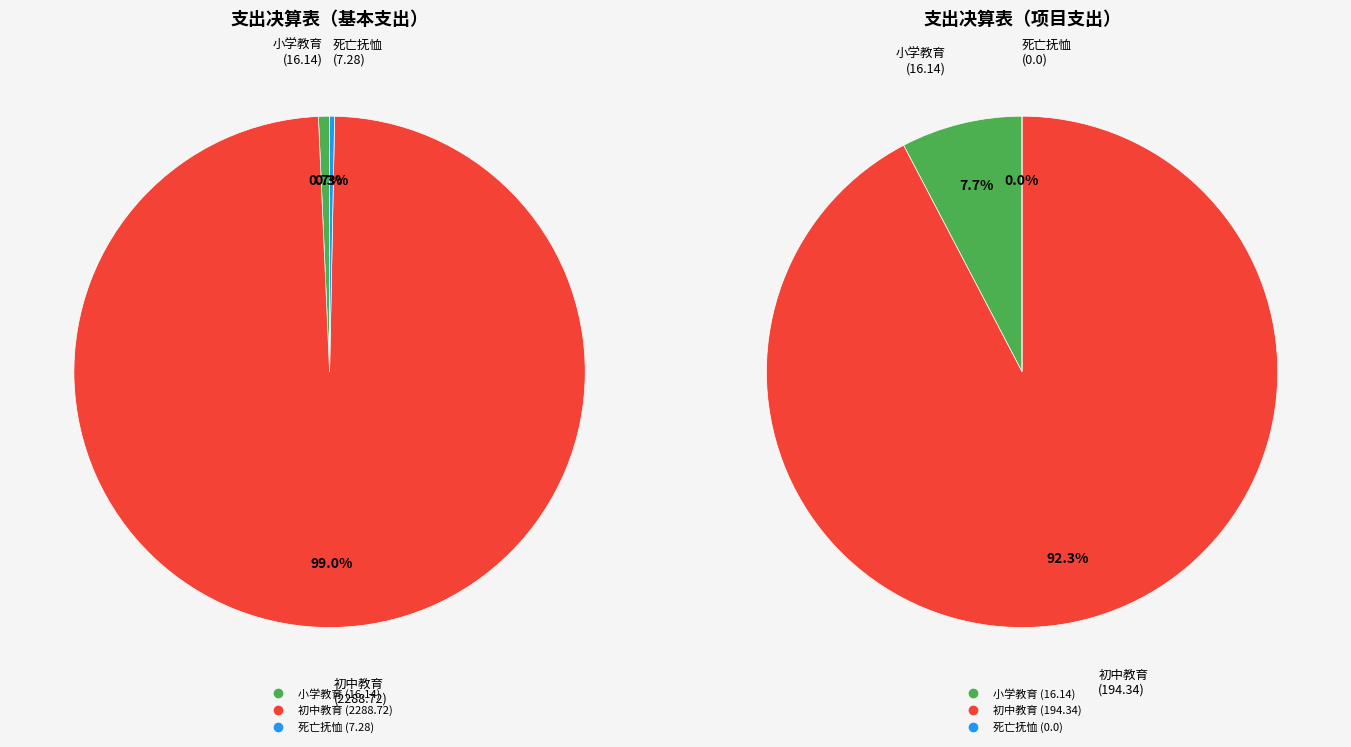

Count the number of slices in the pie.

3